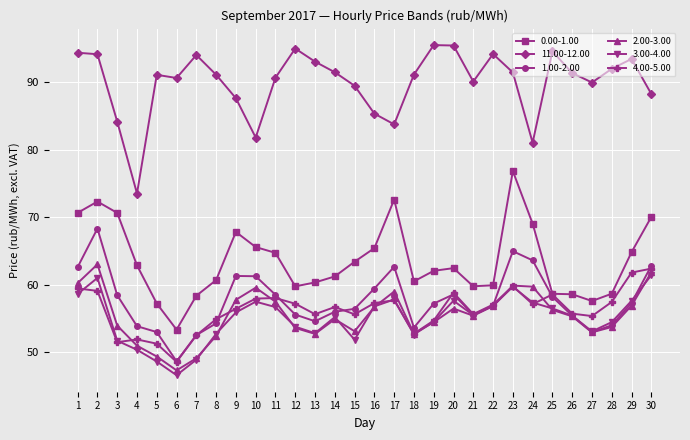

Is the value of 4.00-5.00 at 30 greater than the value of 1.00-2.00 at 13?

Yes